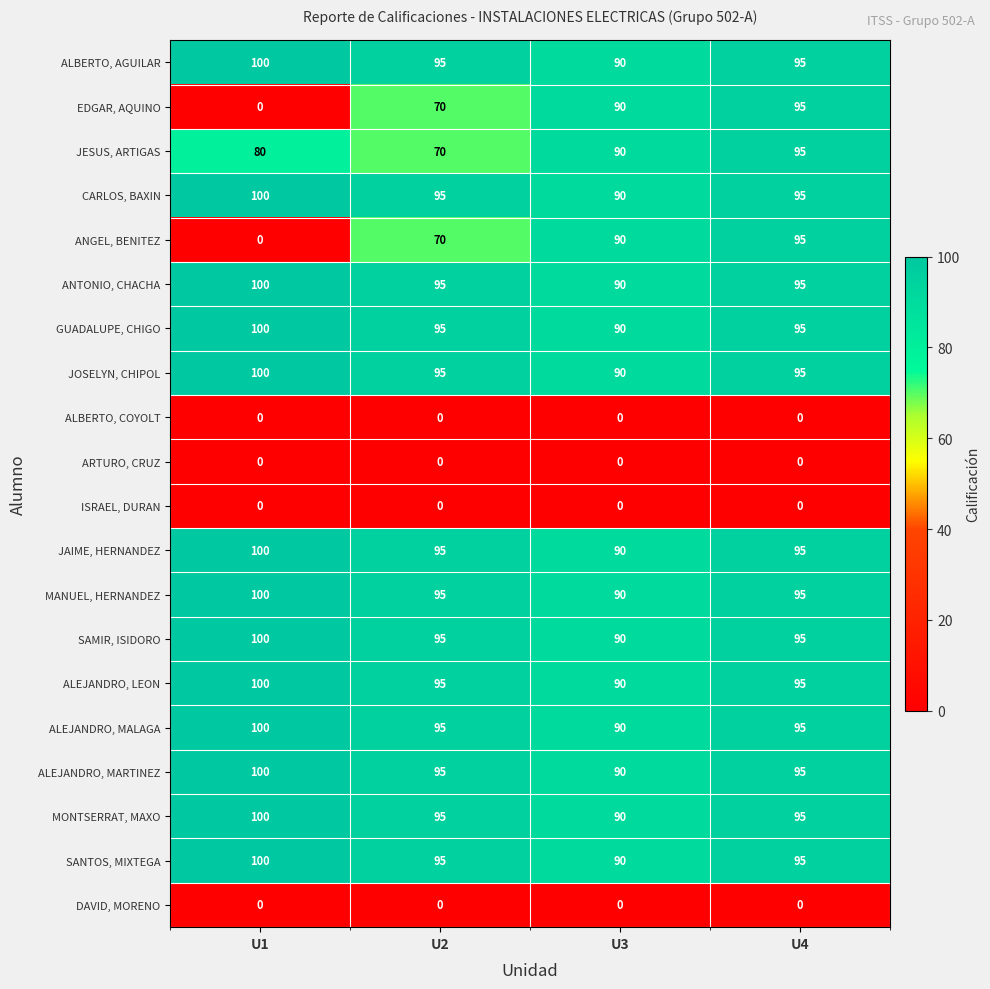

Count the number of categories in the chart.

4